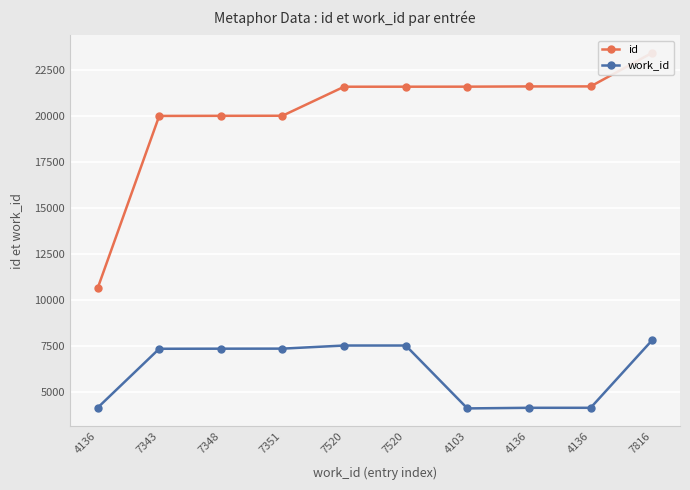

What is the value of the id point at the 5th from the left?

21581